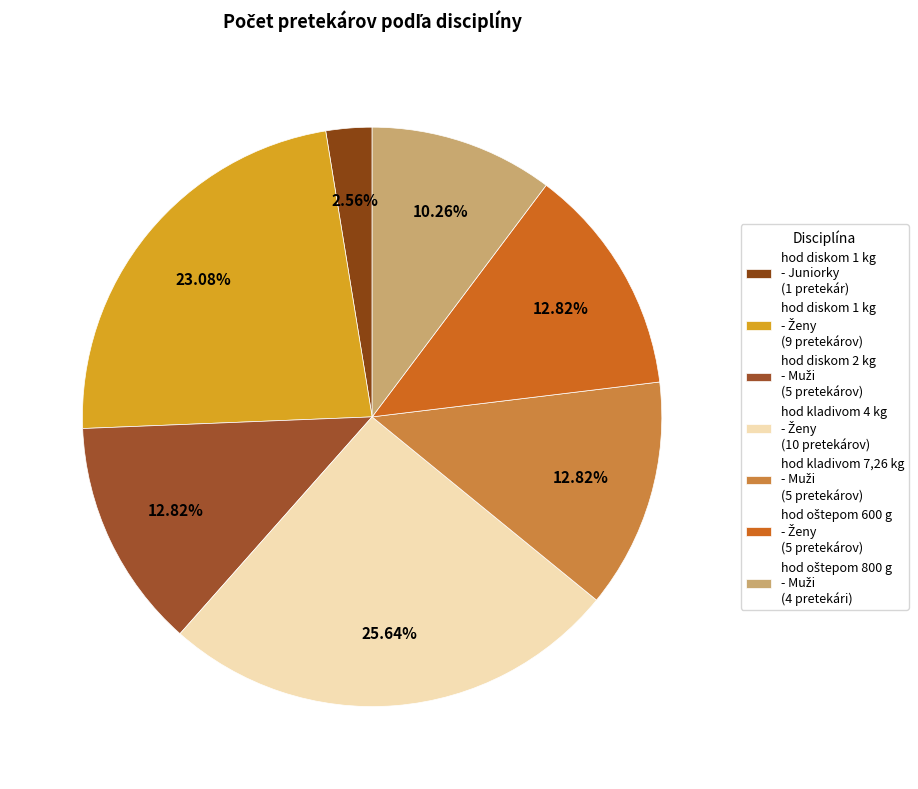

Combined, do hod diskom 1 kg - Ženy and hod oštepom 800 g - Muži account for over 50%?

No